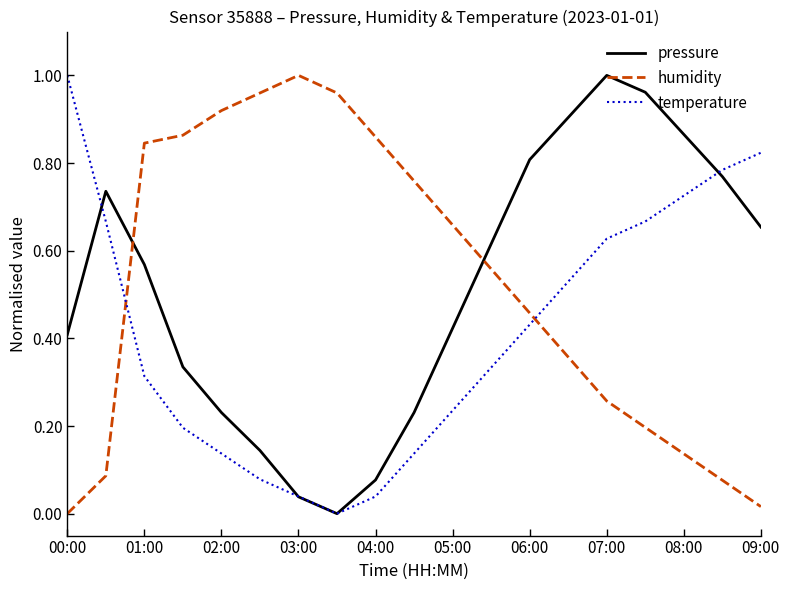

Which series ends up on top after the final intersection of humidity and temperature?

temperature